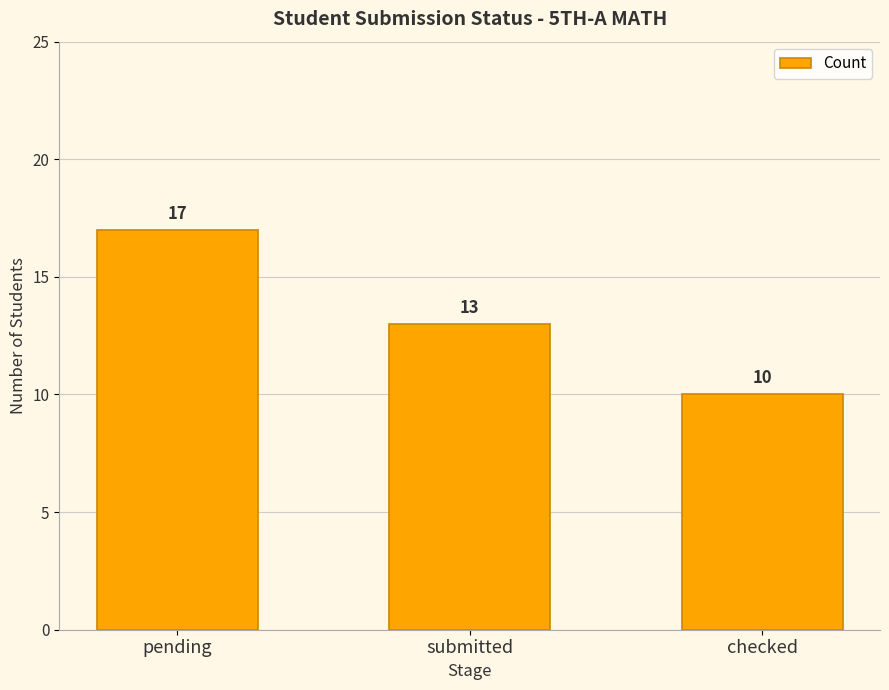

What is the change in value from pending to submitted?

-4